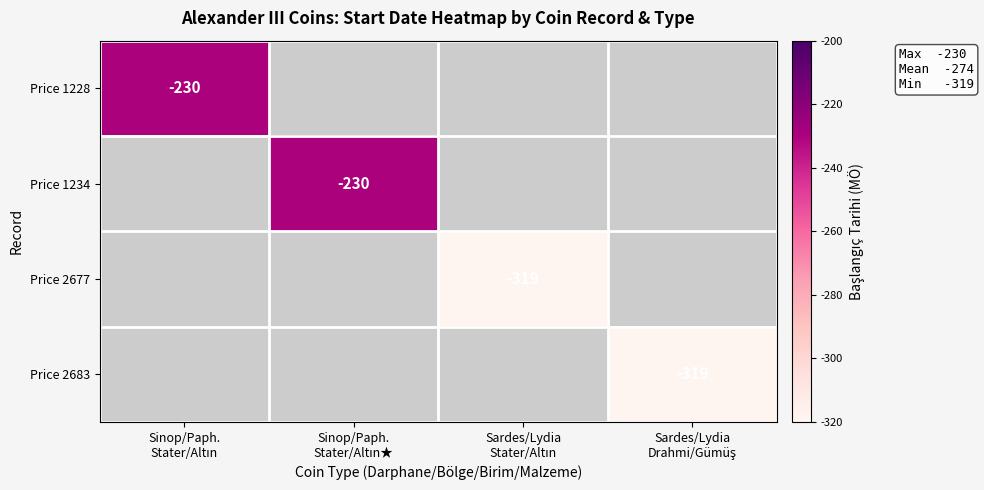

Is the value of Price 2677 at Sinop/Paph. Stater/Altın greater than the value of Price 1228 at Sinop/Paph. Stater/Altın?

No